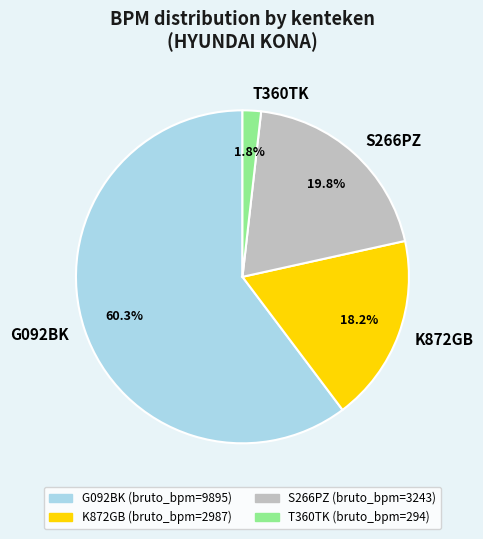

To the nearest percent, what is the difference between the largest and smallest slice percentages?

58%